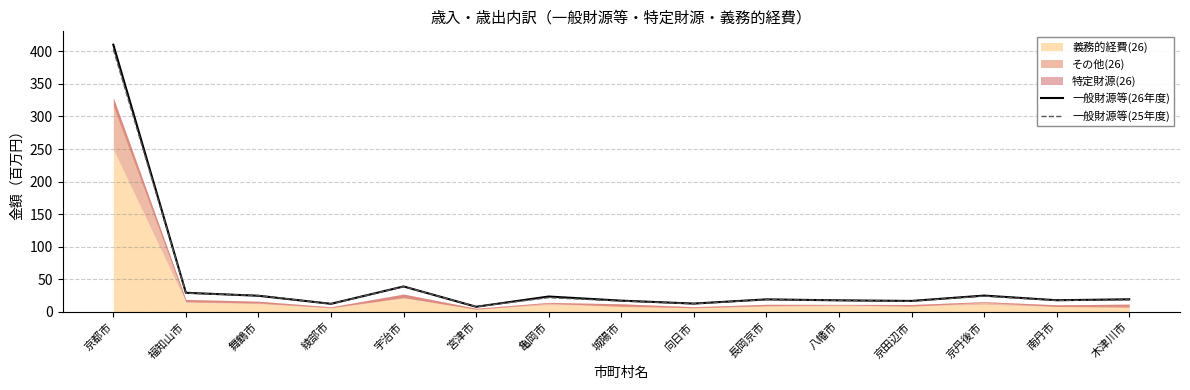

Where is 一般財源等(25年度) nearest to the value 205?

宇治市